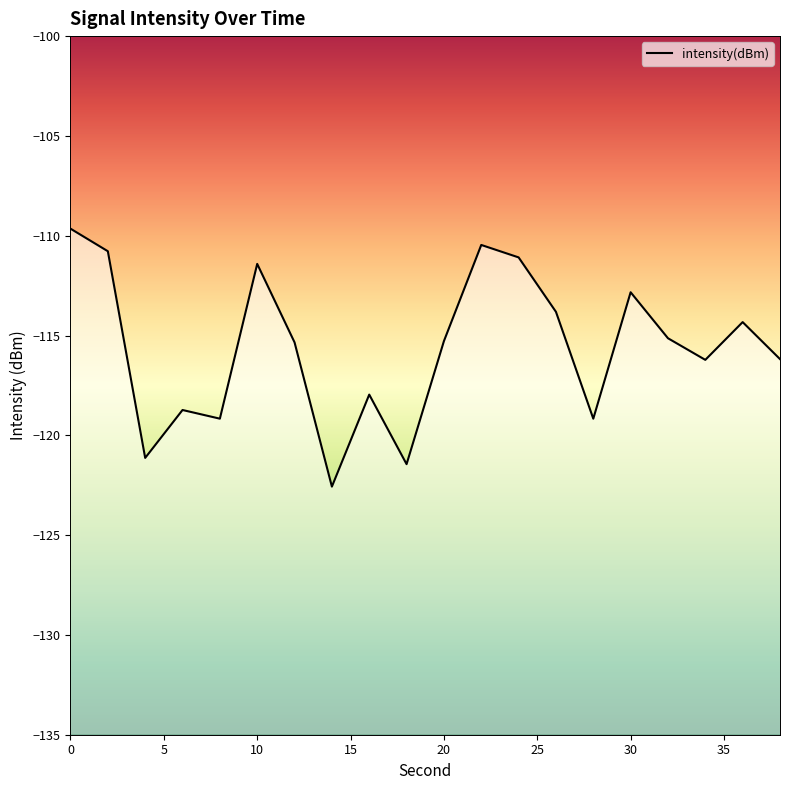

Reading left to right, what are all the values shown in this chart?

-109.6	-110.8	-121.1	-118.7	-119.2	-111.4	-115.3	-122.6	-118.0	-121.4	-115.3	-110.5	-111.1	-113.8	-119.2	-112.8	-115.1	-116.2	-114.3	-116.2